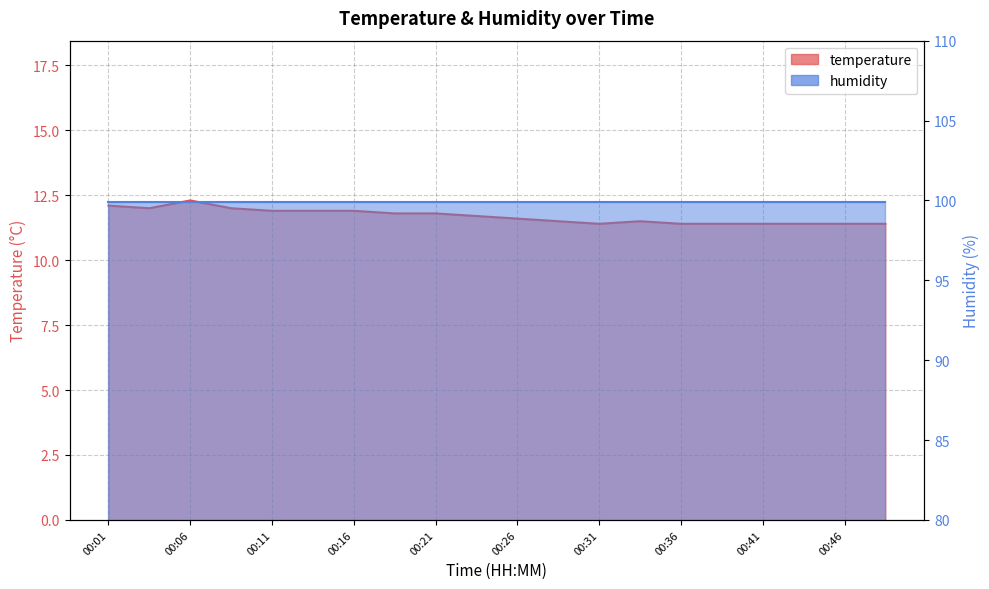

The chart shows a value of 19.0 at 00:11. True or false?

False